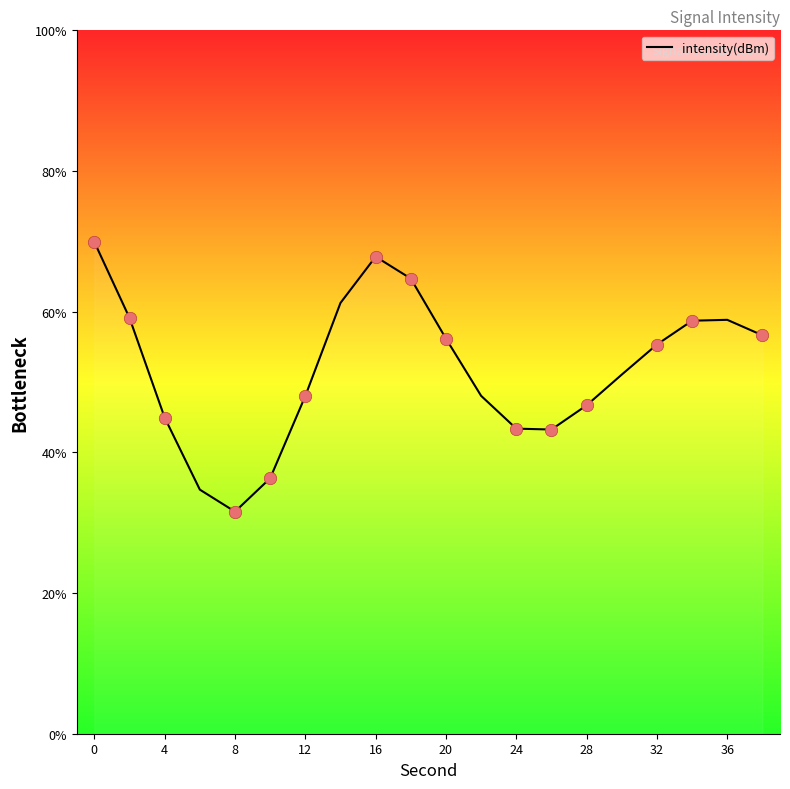

What is the maximum value shown in the chart?

69.9